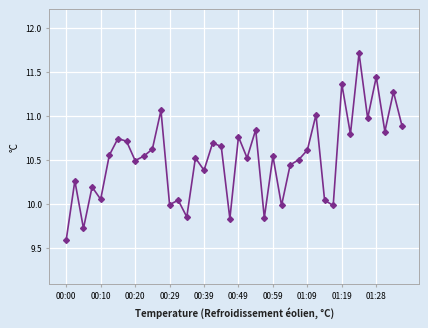

What is the smallest value displayed?

9.6